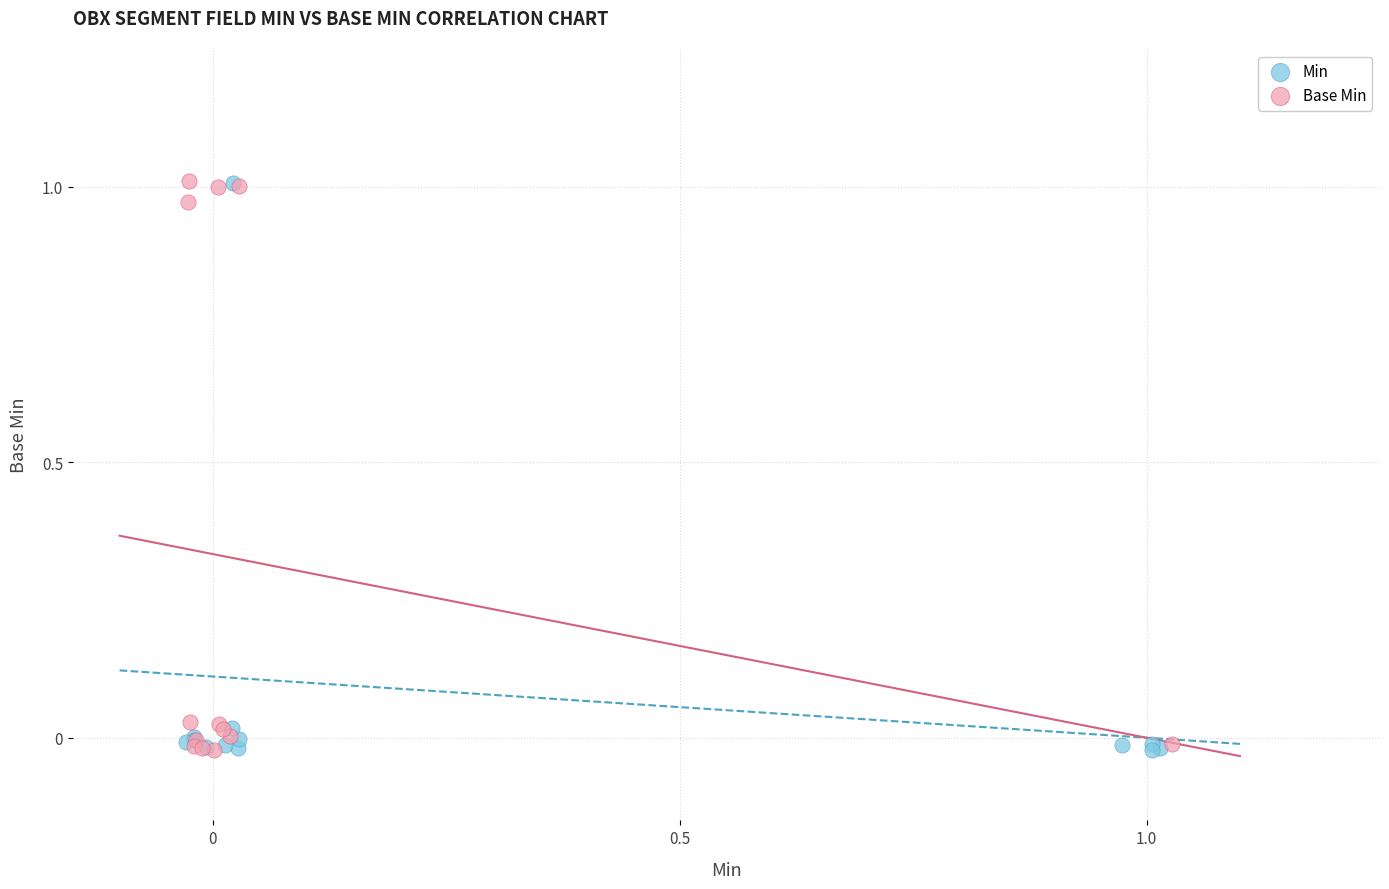

What are all the series names shown in the legend?

Min, Base Min